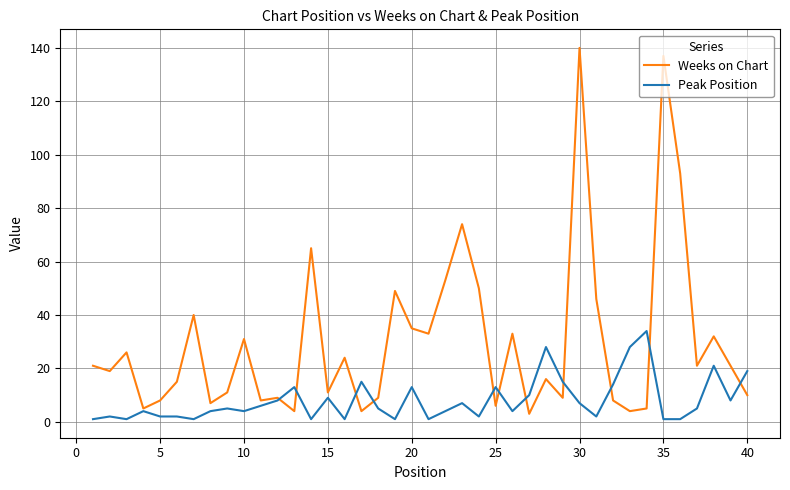

List the series in order of their overall mean, lowest first.

Peak Position, Weeks on Chart